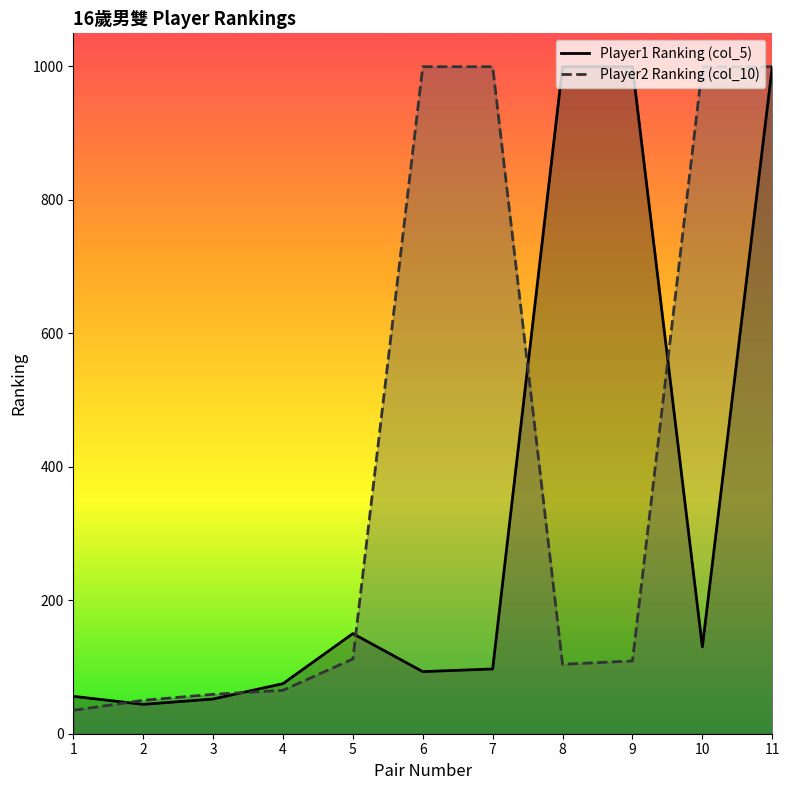

At how many categories does at least one series exceed 798?

6